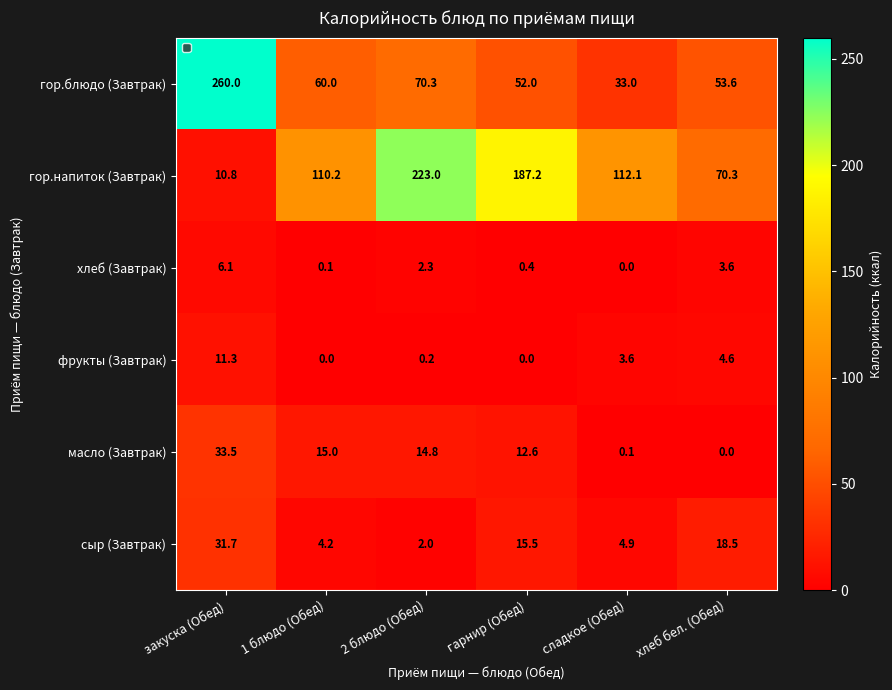

What is the average value of the гор.напиток (Завтрак) series?

118.9